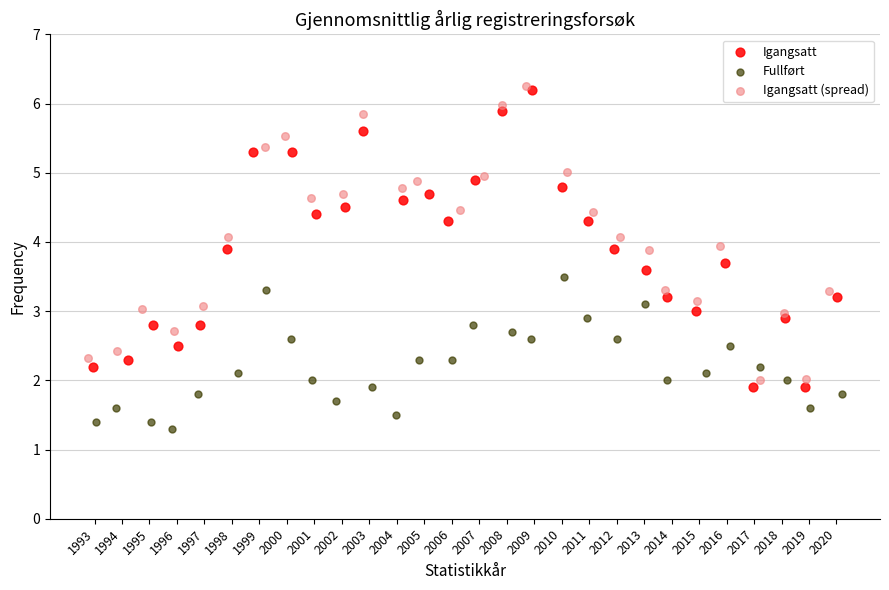

Which series has the widest spread of Y values?

Igangsatt